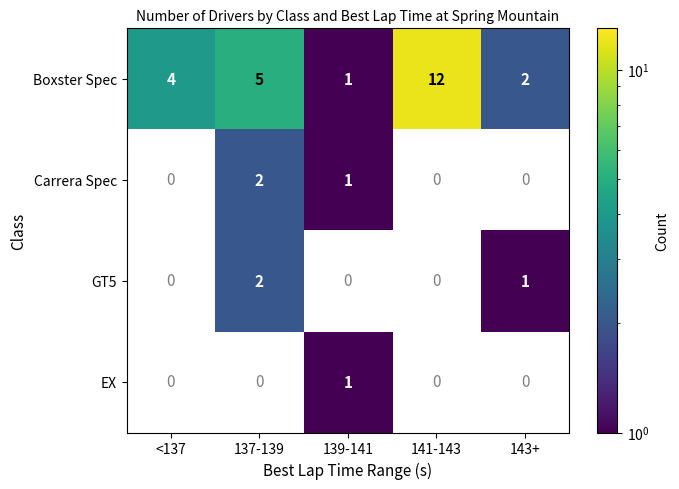

At which category does the chart reach its peak across all series?

141-143